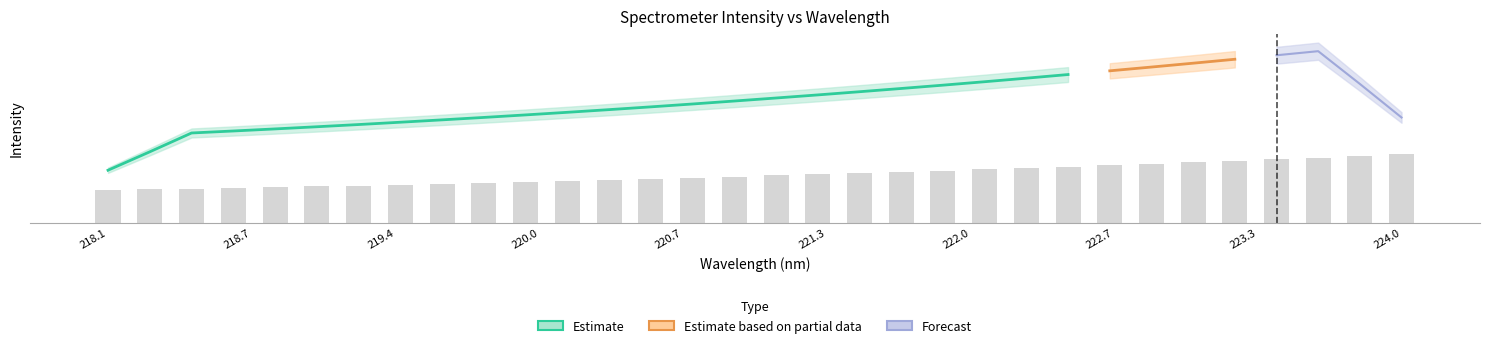

Rank the categories by value from highest to lowest.

223.9802, 223.7895, 223.5987, 223.408, 223.2172, 223.0264, 222.8355, 222.6447, 222.4538, 222.263, 222.0721, 221.8812, 221.6902, 221.4993, 221.3083, 221.1174, 220.9264, 220.7354, 220.5444, 220.3533, 220.1623, 219.9712, 219.7801, 219.589, 219.3979, 219.2067, 219.0156, 218.8244, 218.6332, 218.442, 218.2508, 218.0596